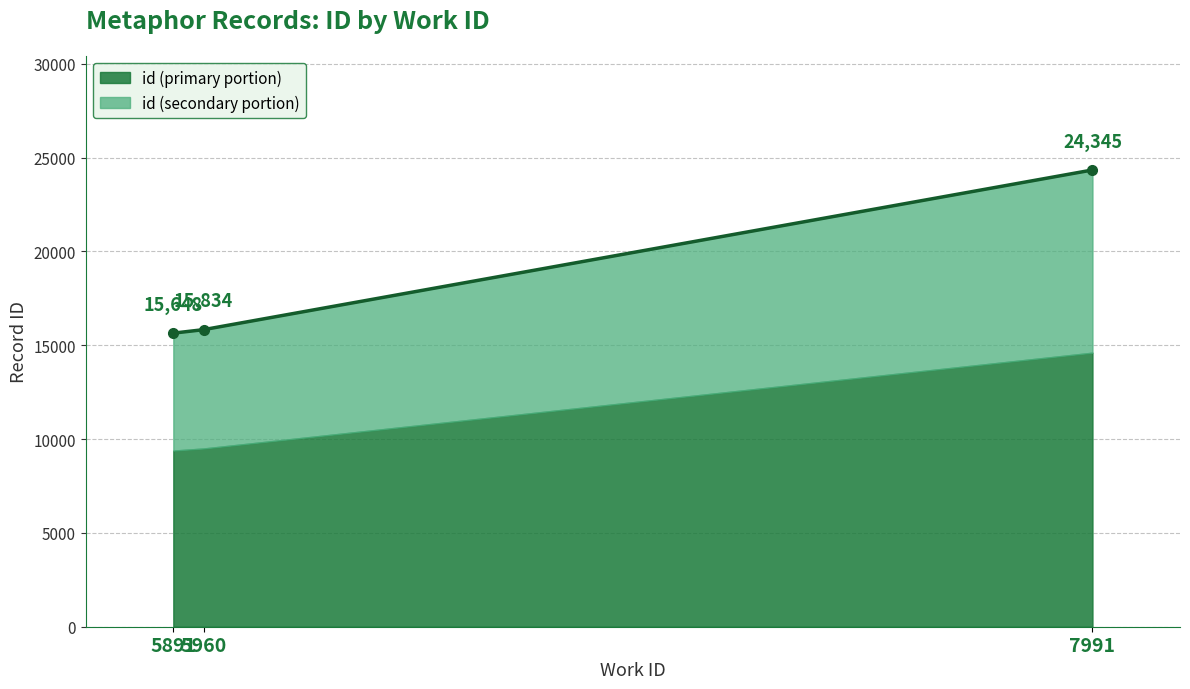

True or false: the data shows 24345 at 7991.

True